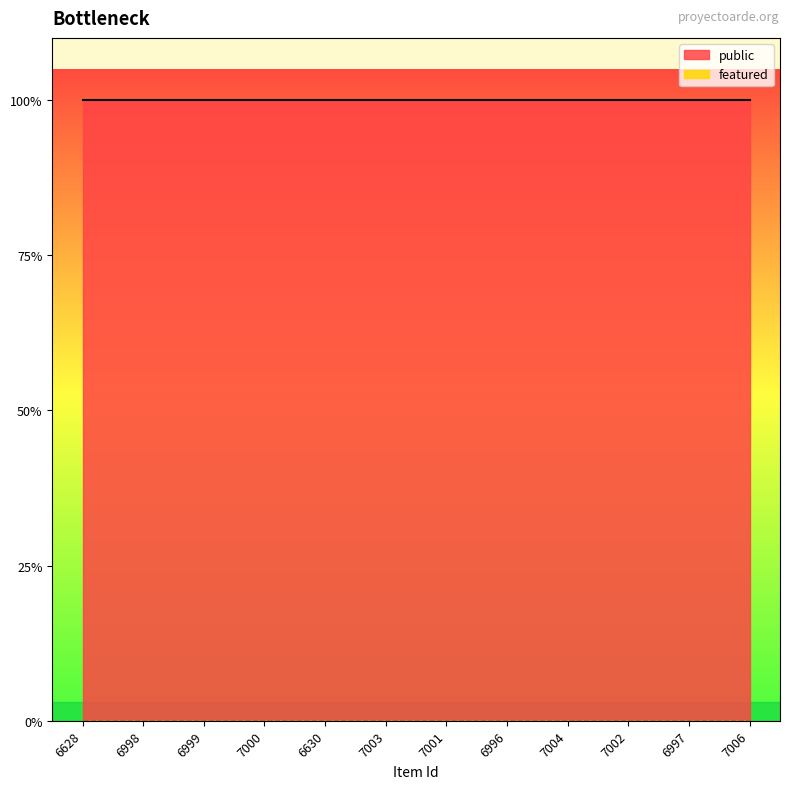

What is the label of the 5th point from the right?

6996